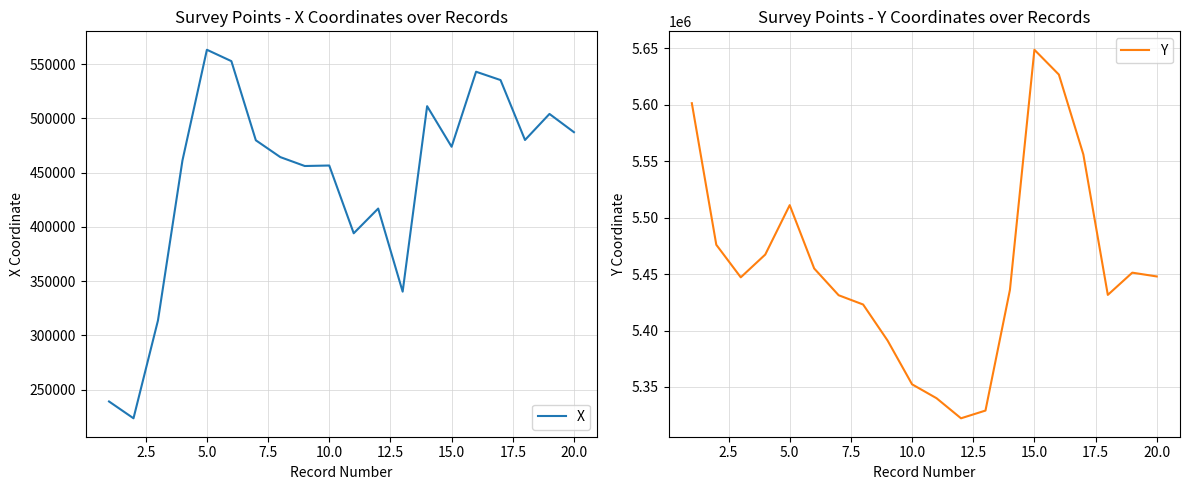

Is this an area chart (filled region under the line)?

No